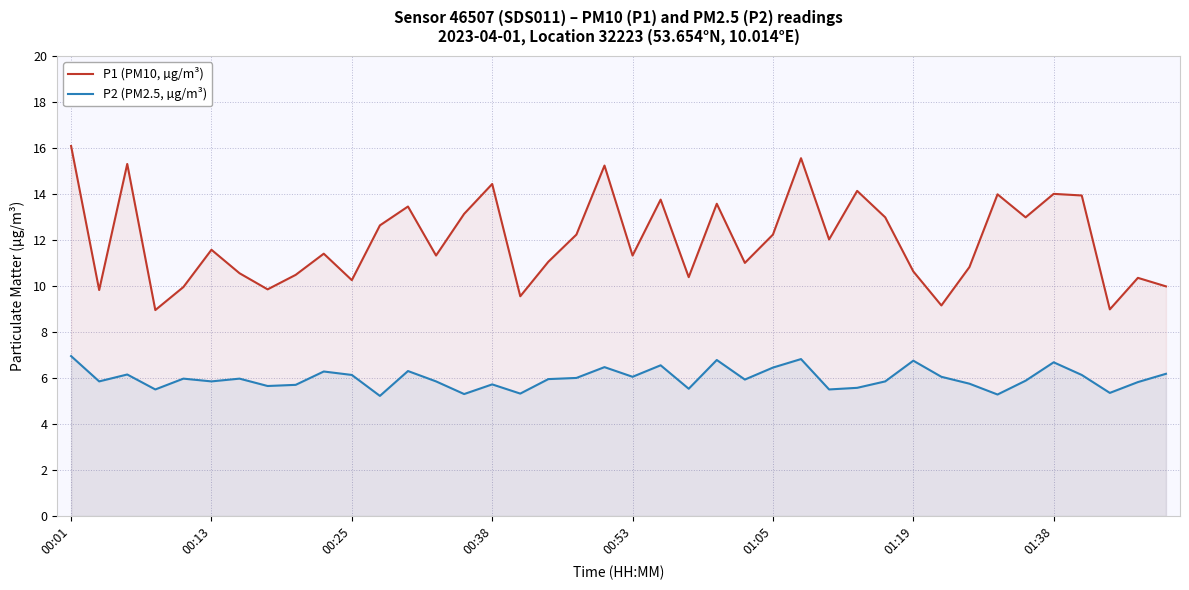

Is the value of P2 (PM2.5, µg/m³) at 01:38 greater than the value of P1 (PM10, µg/m³) at 00:25?

No